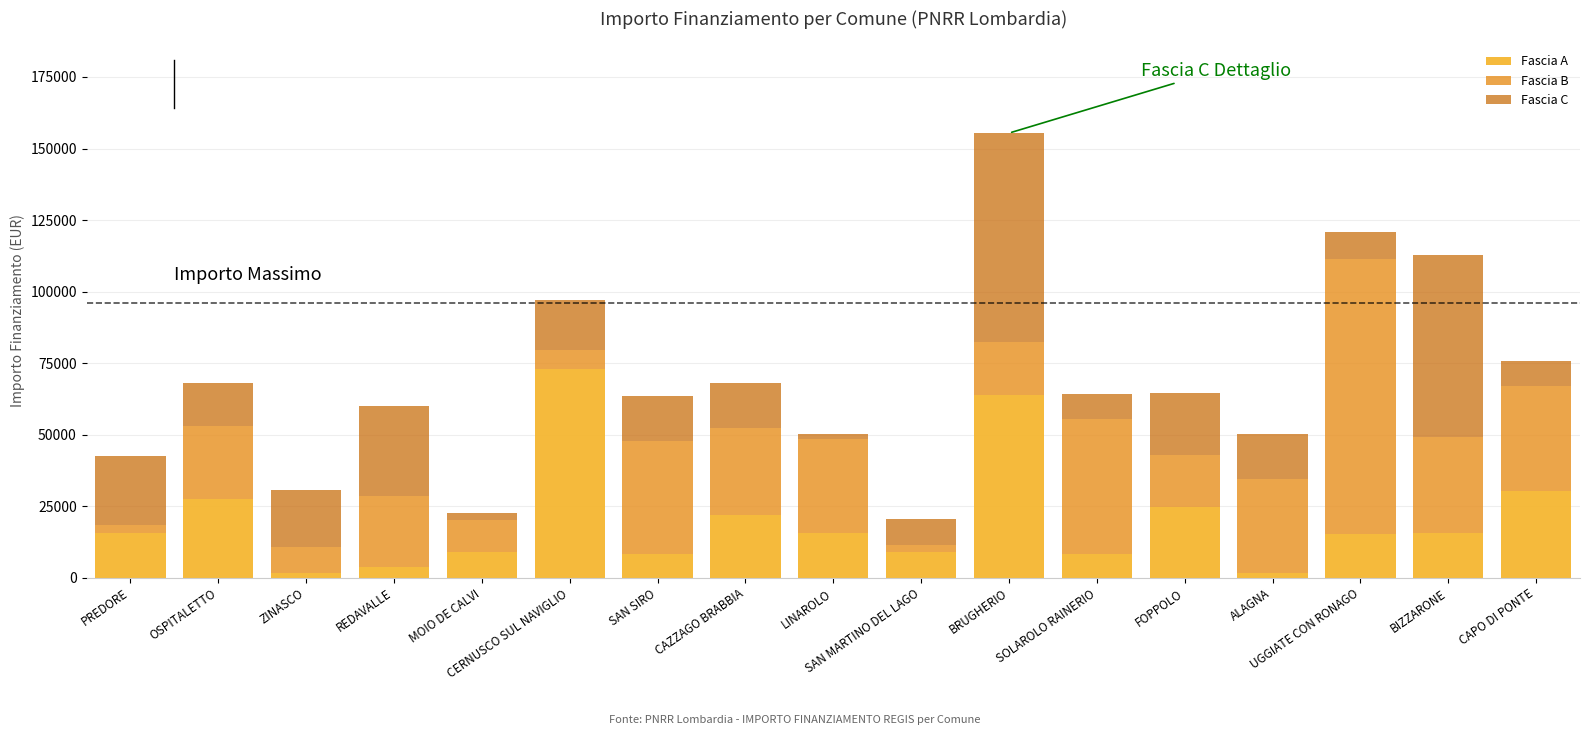

How many values in the Fascia A series are below 15782?

8